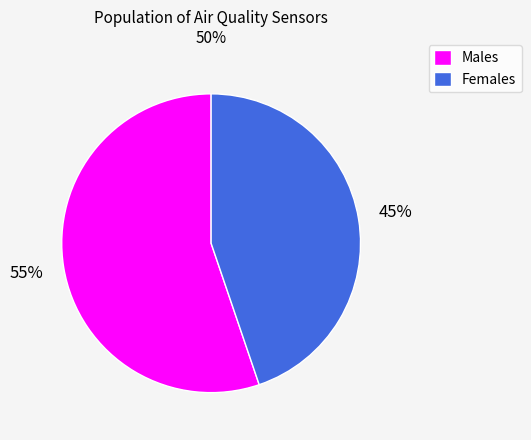

Is there any slice that represents more than half of the pie?

Yes